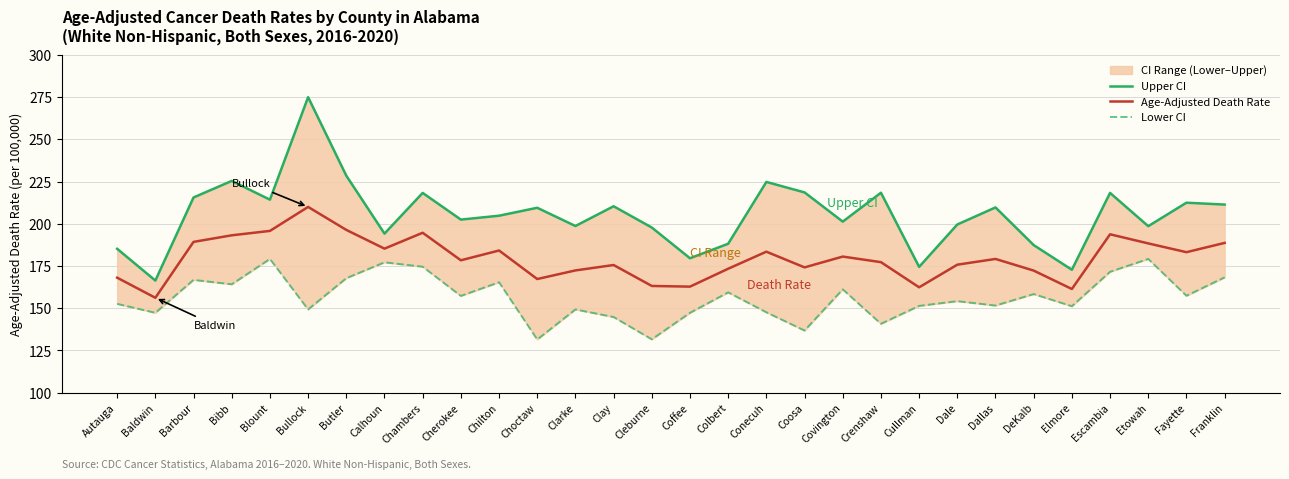

Rank the series by their maximum value, from lowest to highest.

Lower CI, Age-Adjusted Death Rate, Upper CI